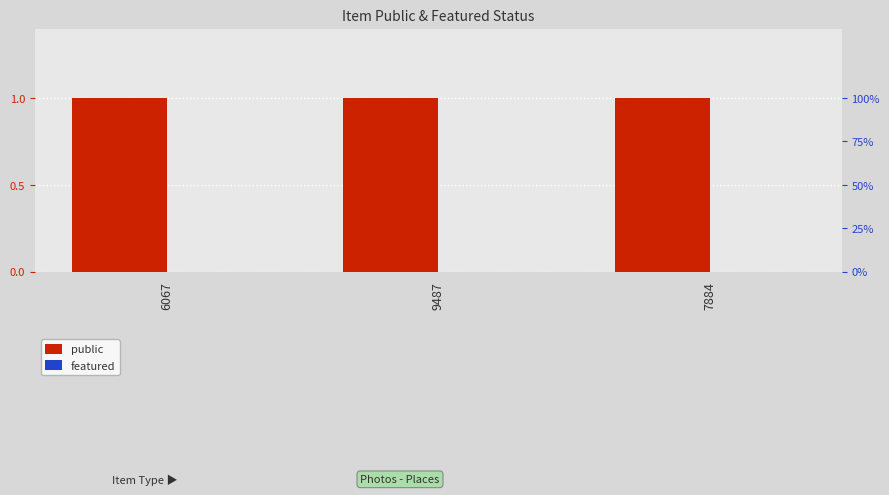

What is the greatest value displayed?

1